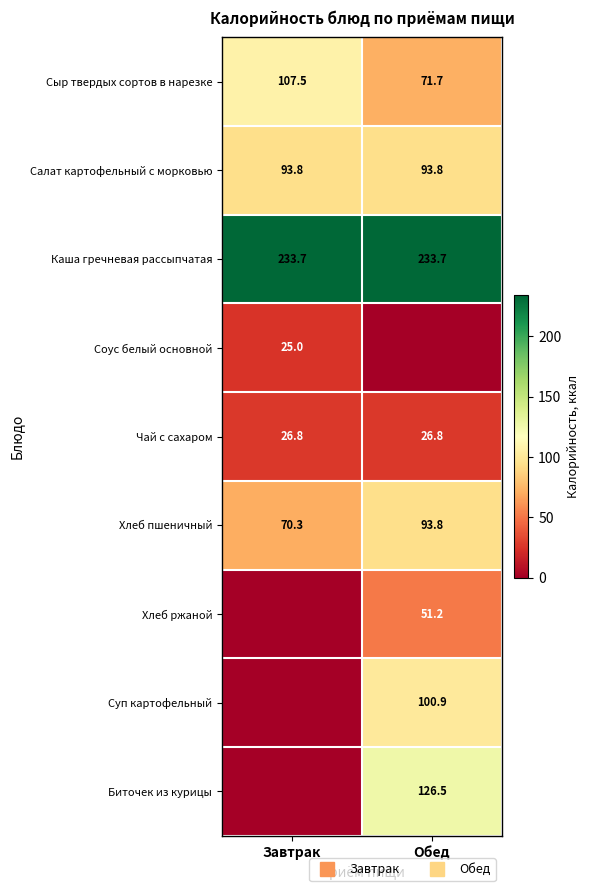

At which category is the sum across all series the highest?

Обед